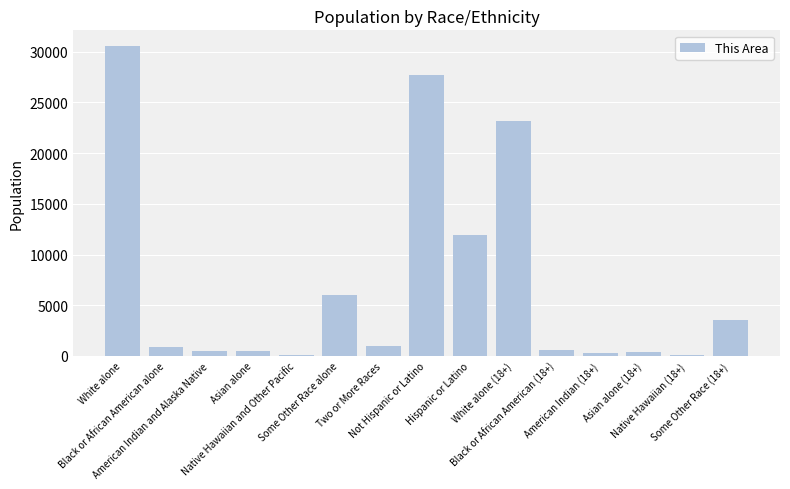

What is the change in value from American Indian and Alaska Native to Asian alone (18+)?

-78